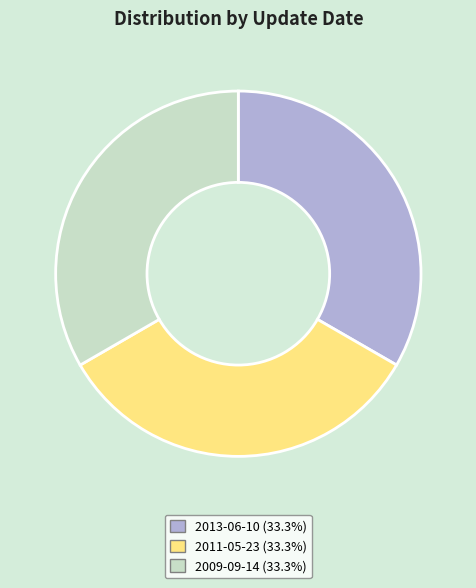

Does any single category account for the majority?

No